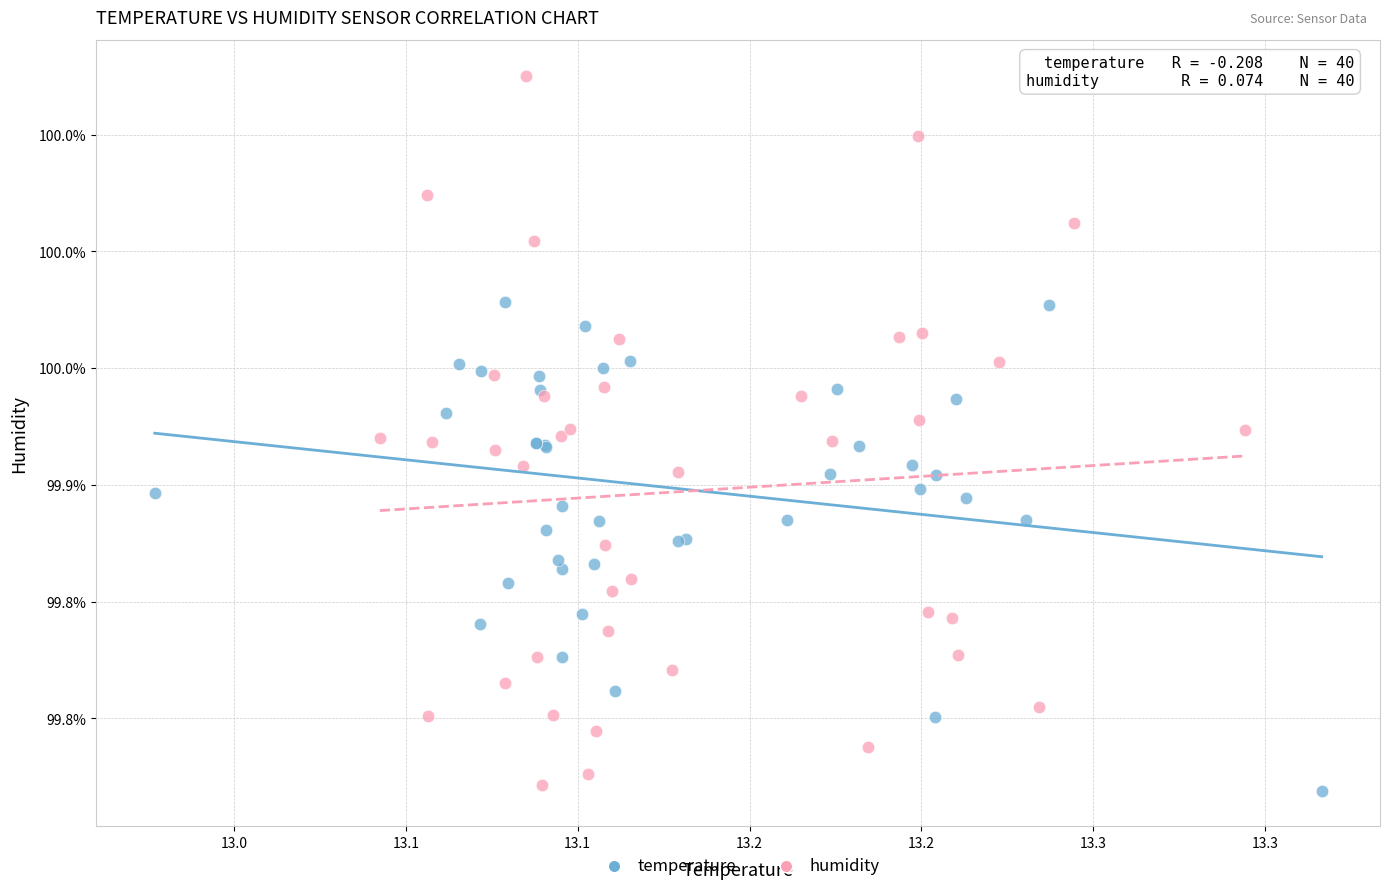

What are all the series names shown in the legend?

temperature, humidity